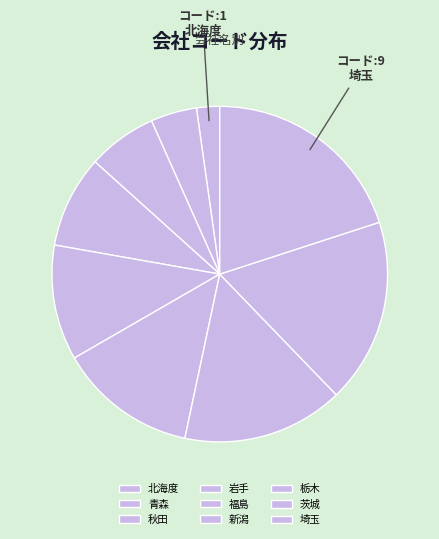

To the nearest percent, what is the difference between the 新潟 and 岩手 slice percentages?

4%